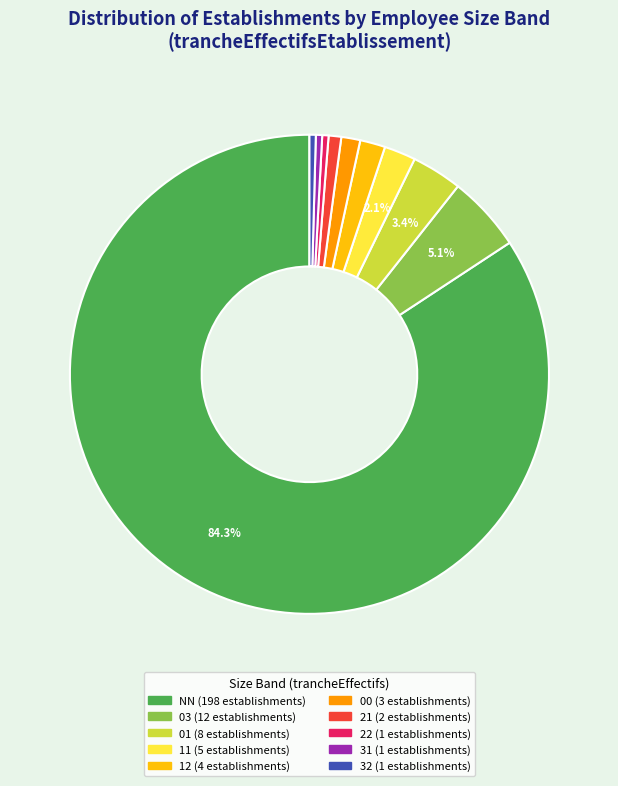

What is the largest slice in the pie chart?

NN